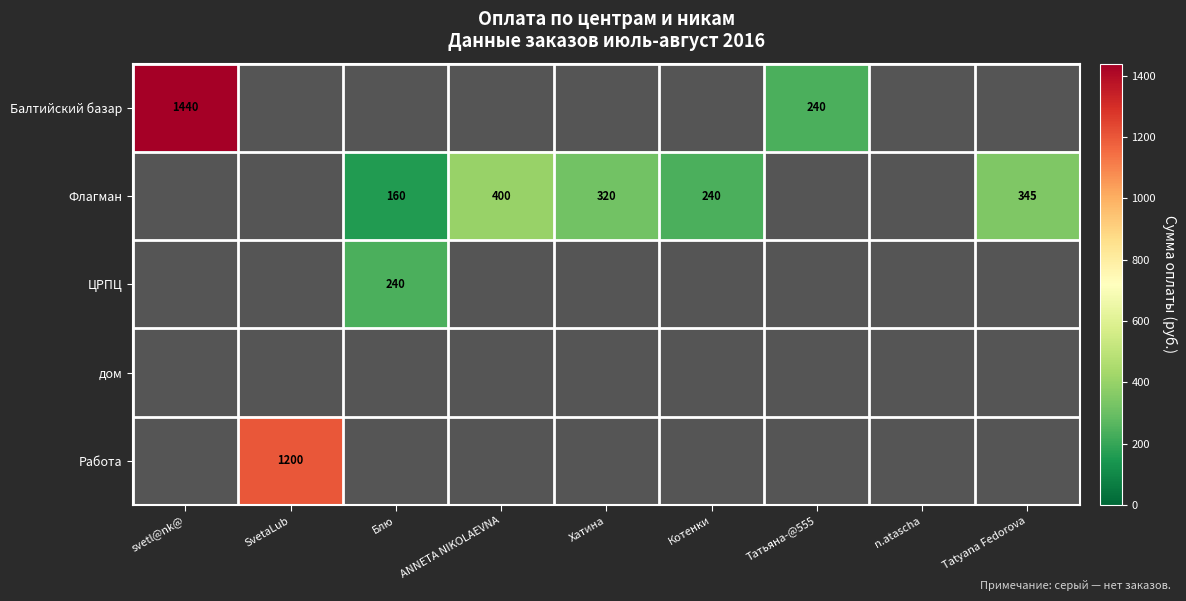

True or false: ЦРПЦ has a value of 240 at Блю.

True